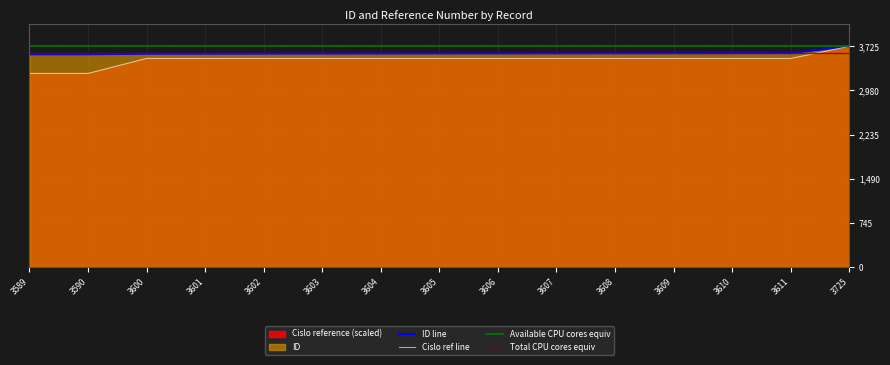

The value of Cislo reference at 3604 is 6334.7. True or false?

False